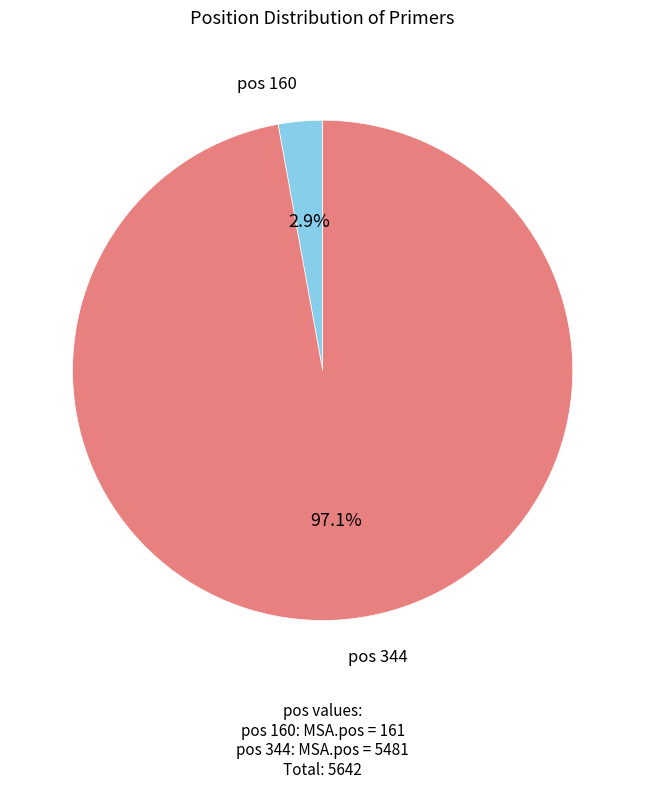

Count the number of slices in the pie.

2